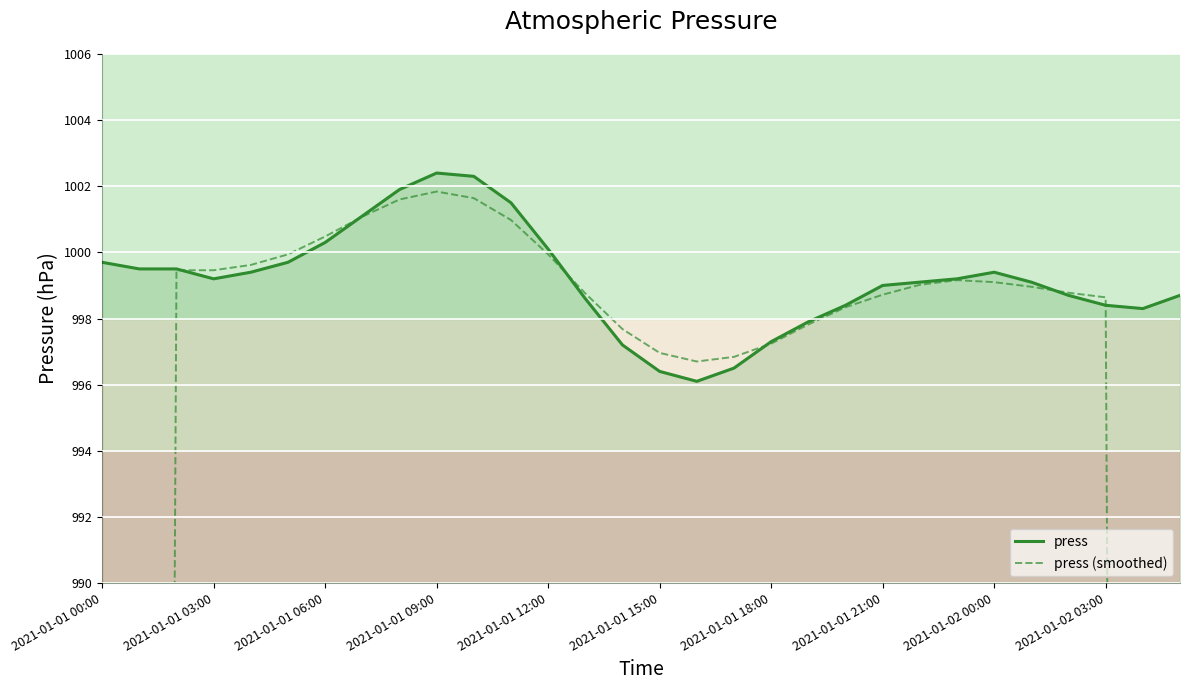

Is it true that press equals 1002.4 at 2021-01-01 09:00?

True